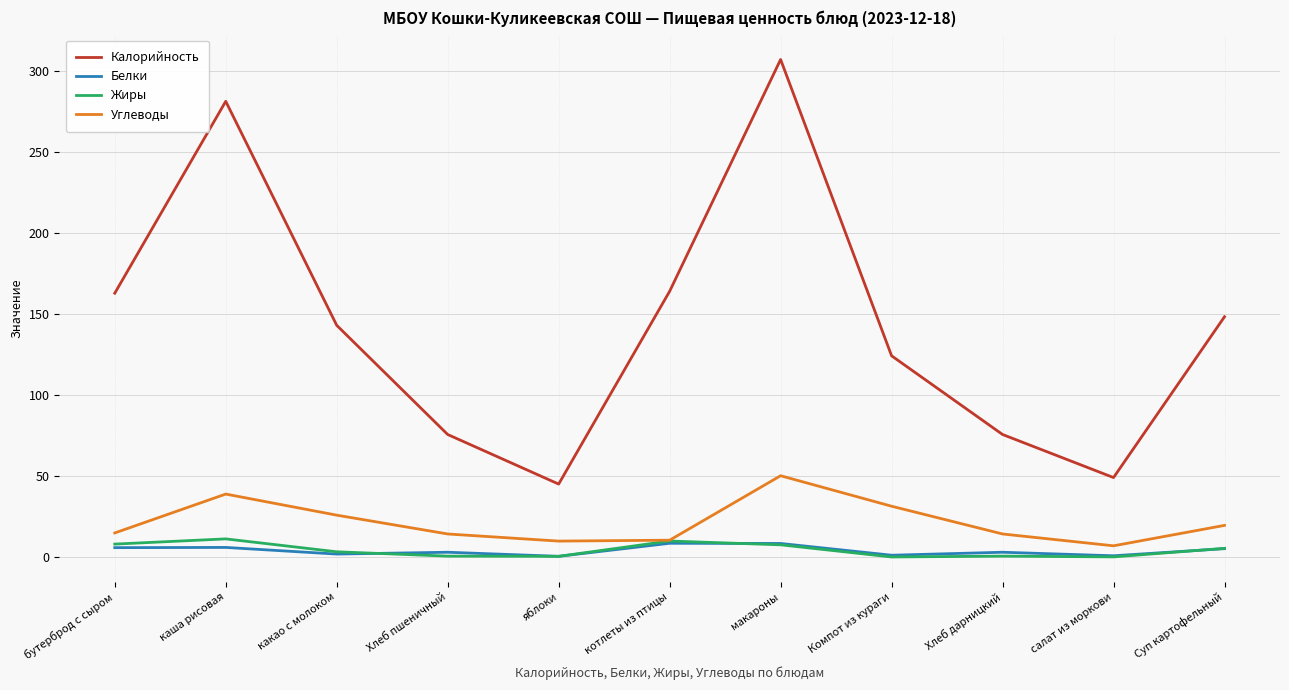

Which series has the largest total across all categories?

Калорийность